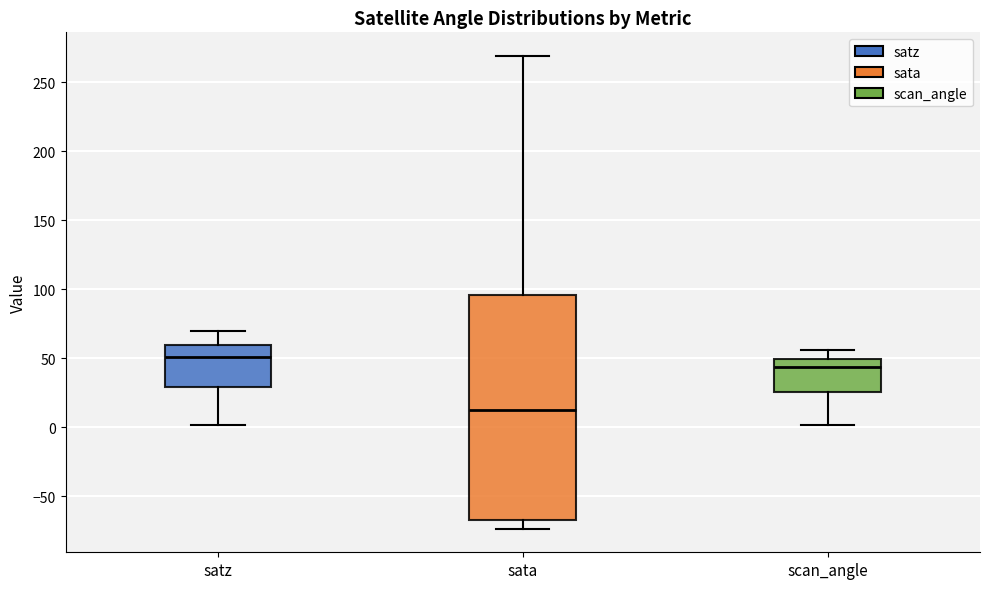

Reading left to right, read every box against the y-axis: the position of its median line, the range the box covers, and the ends of its whiskers. The values are not printed on the chart, so give them approximately, as read against the axis.

satz: median 50, box 30 to 60, whiskers 0 to 70
sata: median 15, box -65 to 95, whiskers -75 to 270
scan_angle: median 45, box 25 to 50, whiskers 0 to 55